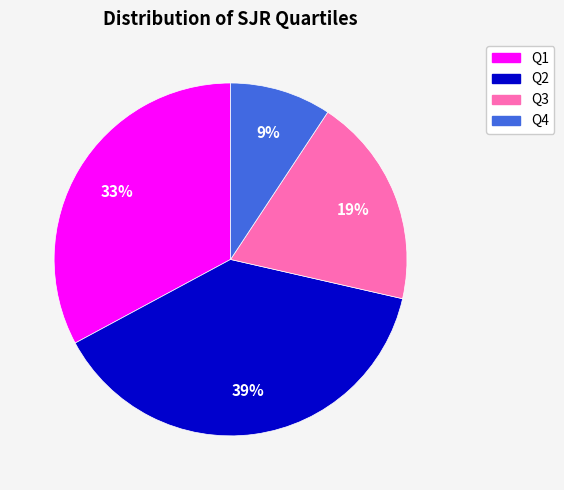

What is the largest slice in the pie chart?

Q2